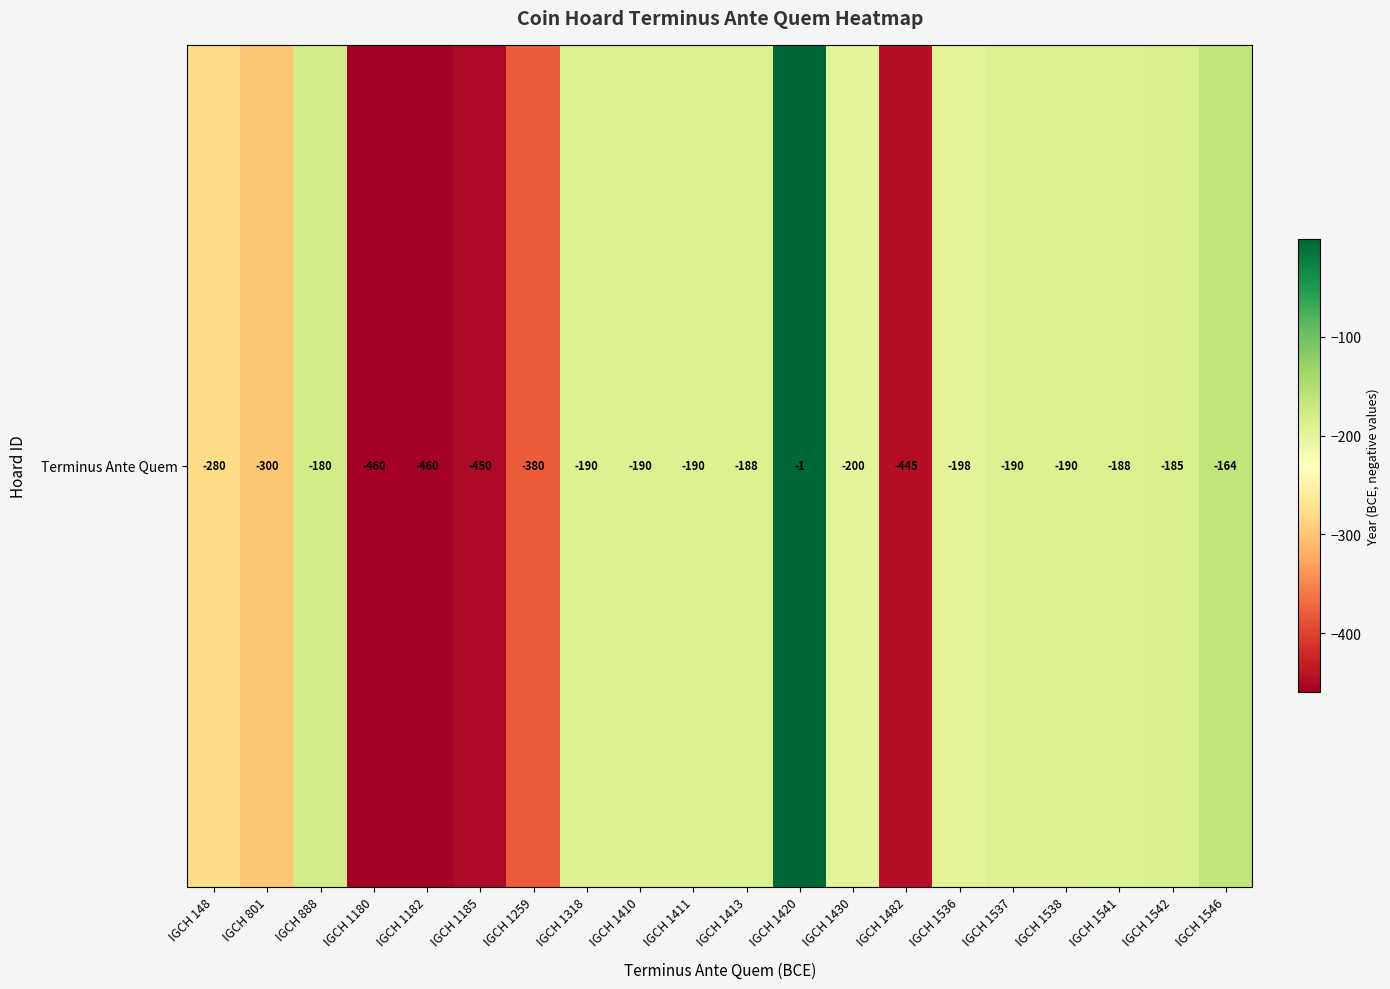

Reading left to right, what are all the values shown in this chart?

-280	-300	-180	-460	-460	-450	-380	-190	-190	-190	-188	-1	-200	-445	-198	-190	-190	-188	-185	-164